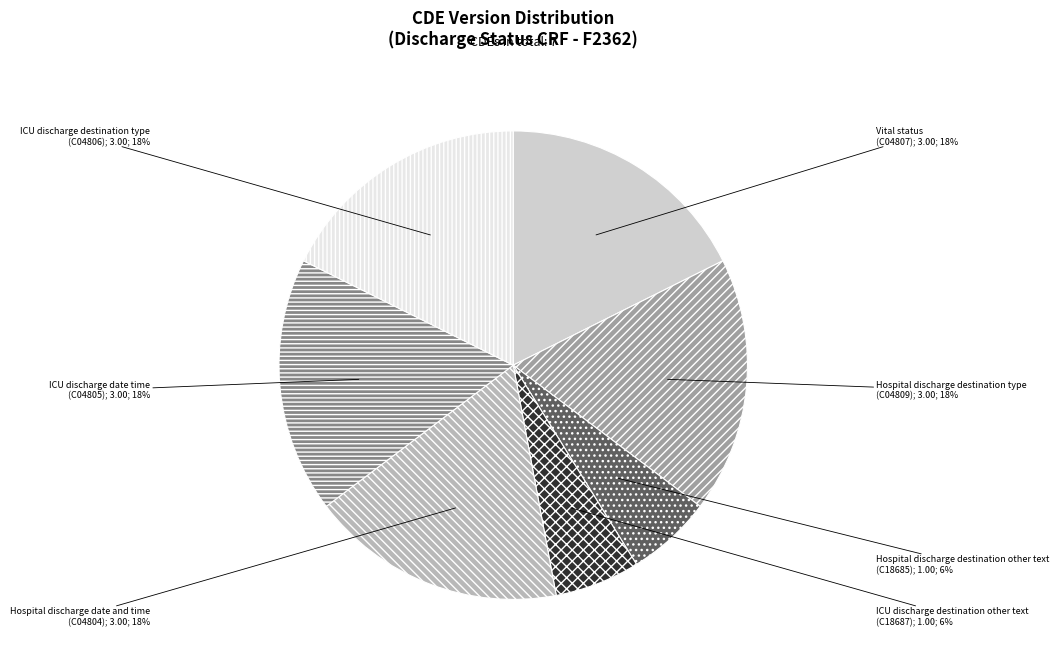

Is there a majority slice in this chart?

No